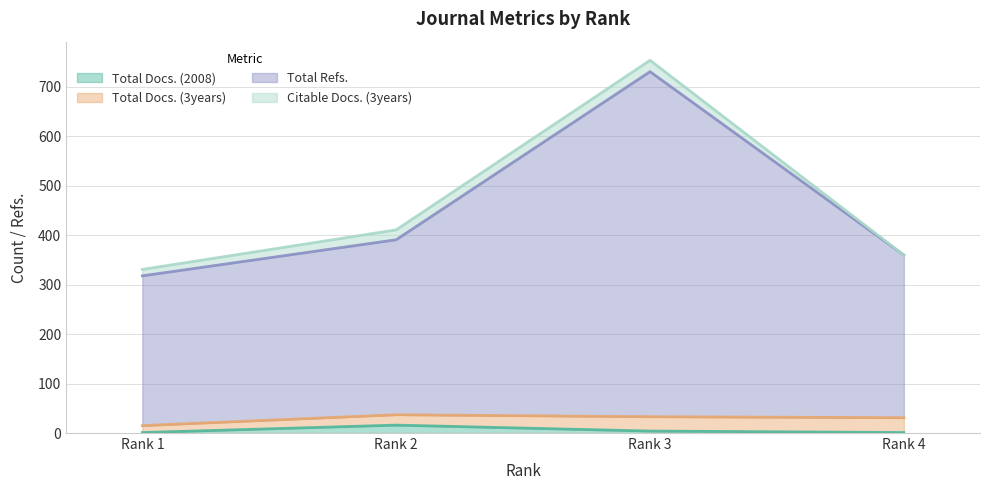

True or false: Total Docs. (2008) and Total Refs. intersect in this chart.

False